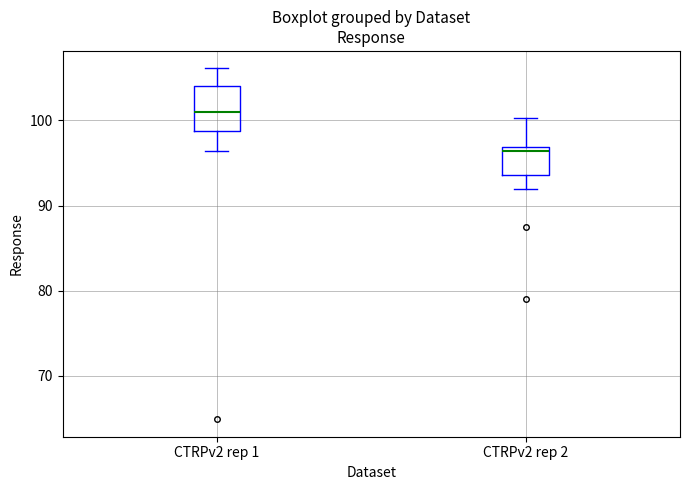

Reading left to right, transcribe this box plot: for each box, give where its median line is, the range the box spans, and where its two whiskers end, as read against the y-axis. The values are not printed on the chart, so give them approximately, as read against the axis.

CTRPv2 rep 1: median 101, box 99 to 104, whiskers 96 to 106
CTRPv2 rep 2: median 96, box 94 to 97, whiskers 92 to 100